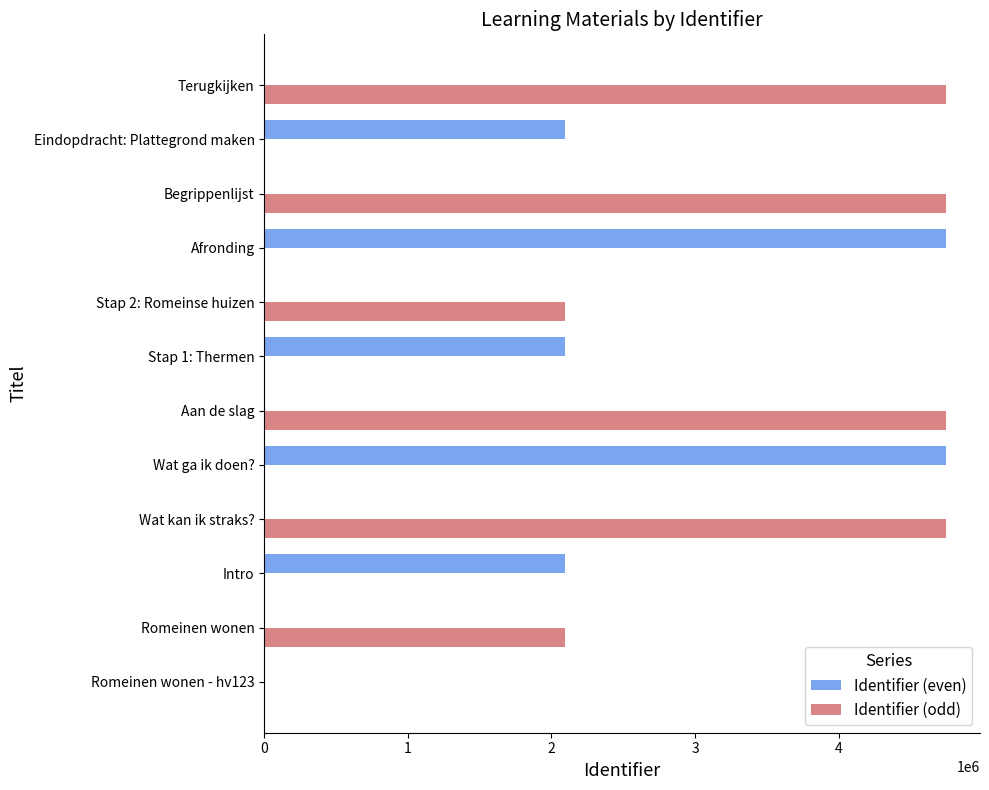

Which series has the largest total across all categories?

Identifier (odd)